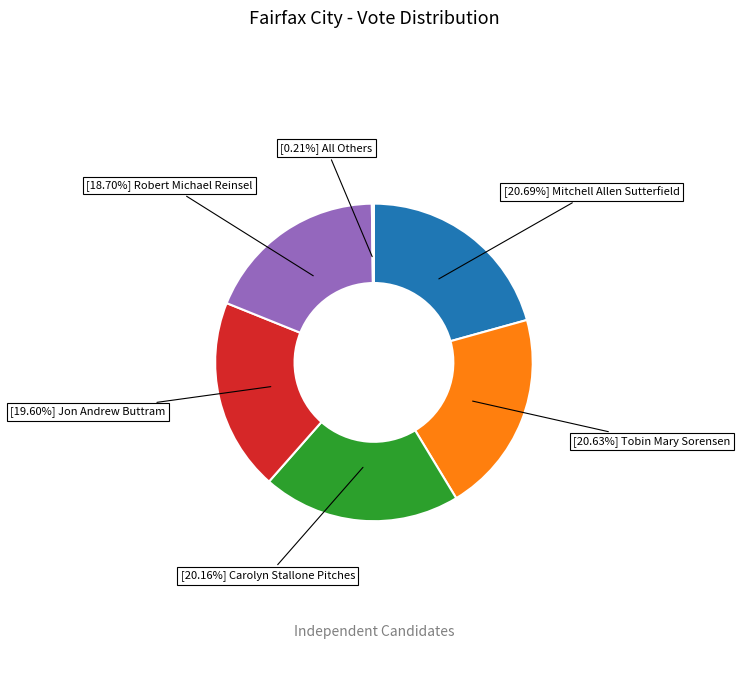

Does any single category account for the majority?

No